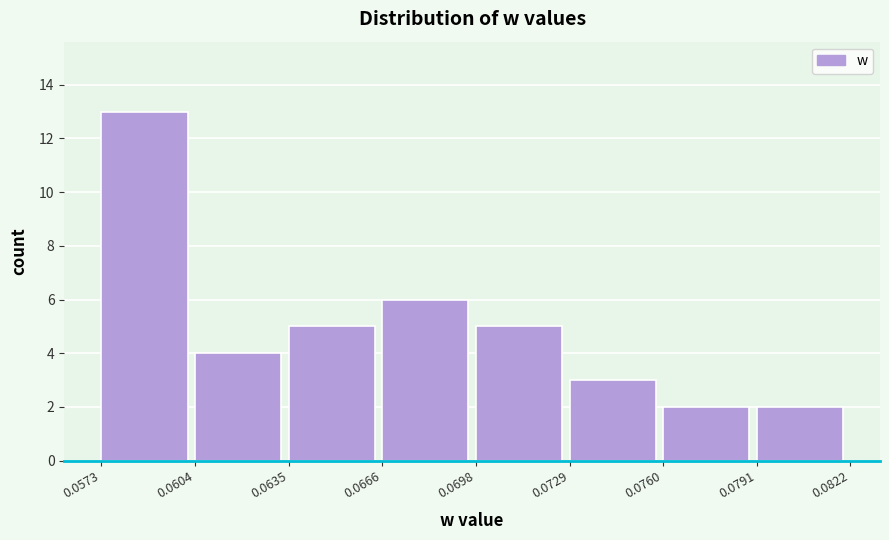

Reading left to right, transcribe this chart: for each bar, give the range it covers on the x-axis and its height. The values are not printed on the chart, so give them approximately, as read against the axis.

0.0573 to 0.0604: 13
0.0604 to 0.0635: 4
0.0635 to 0.0666: 5
0.0666 to 0.0698: 6
0.0698 to 0.0729: 5
0.0729 to 0.0760: 3
0.0760 to 0.0791: 2
0.0791 to 0.0822: 2